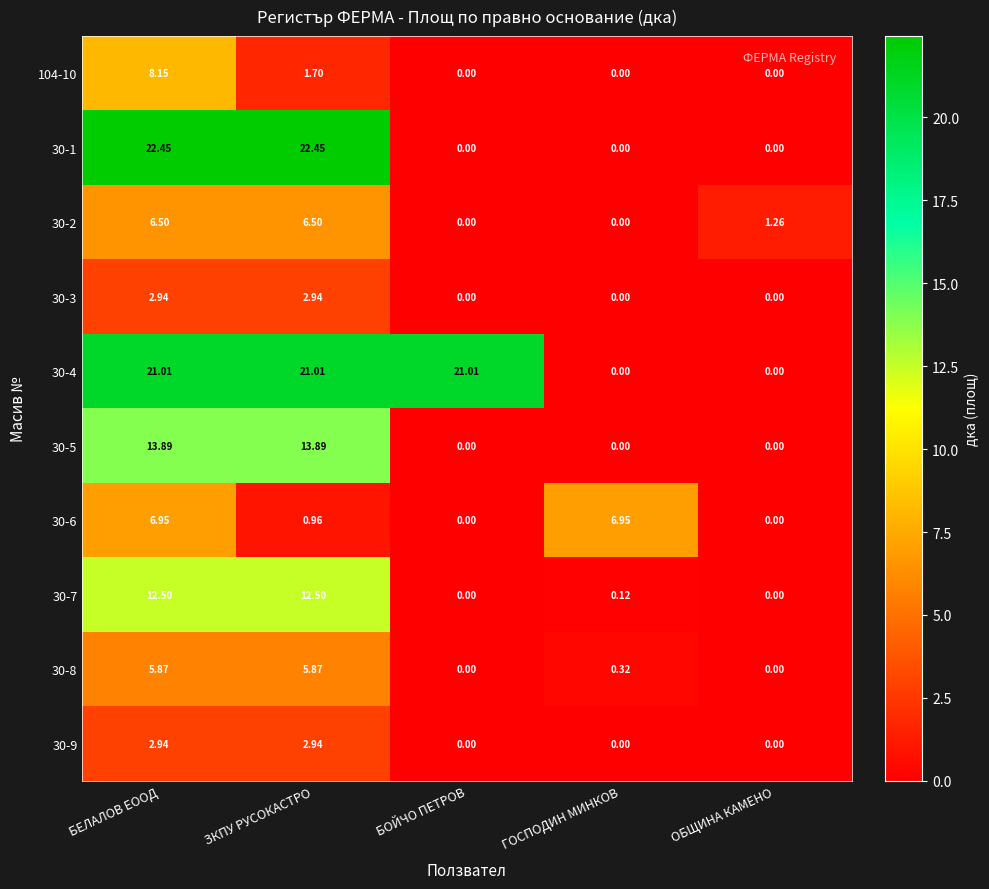

Where is 30-6 nearest to the value 3?

ЗКПУ РУСОКАСТРО